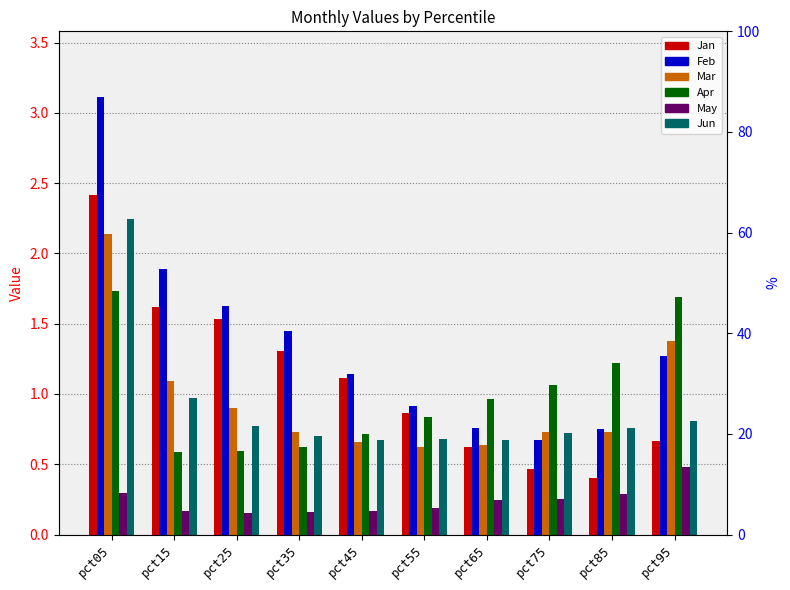

Reading left to right, extract all data points from this chart.

Jan: 2.4	1.6	1.5	1.3	1.1	0.9	0.6	0.5	0.4	0.7
Feb: 3.1	1.9	1.6	1.5	1.1	0.9	0.8	0.7	0.8	1.3
Mar: 2.1	1.1	0.9	0.7	0.7	0.6	0.6	0.7	0.7	1.4
Apr: 1.7	0.6	0.6	0.6	0.7	0.8	1.0	1.1	1.2	1.7
May: 0.3	0.2	0.2	0.2	0.2	0.2	0.2	0.3	0.3	0.5
Jun: 2.2	1.0	0.8	0.7	0.7	0.7	0.7	0.7	0.8	0.8